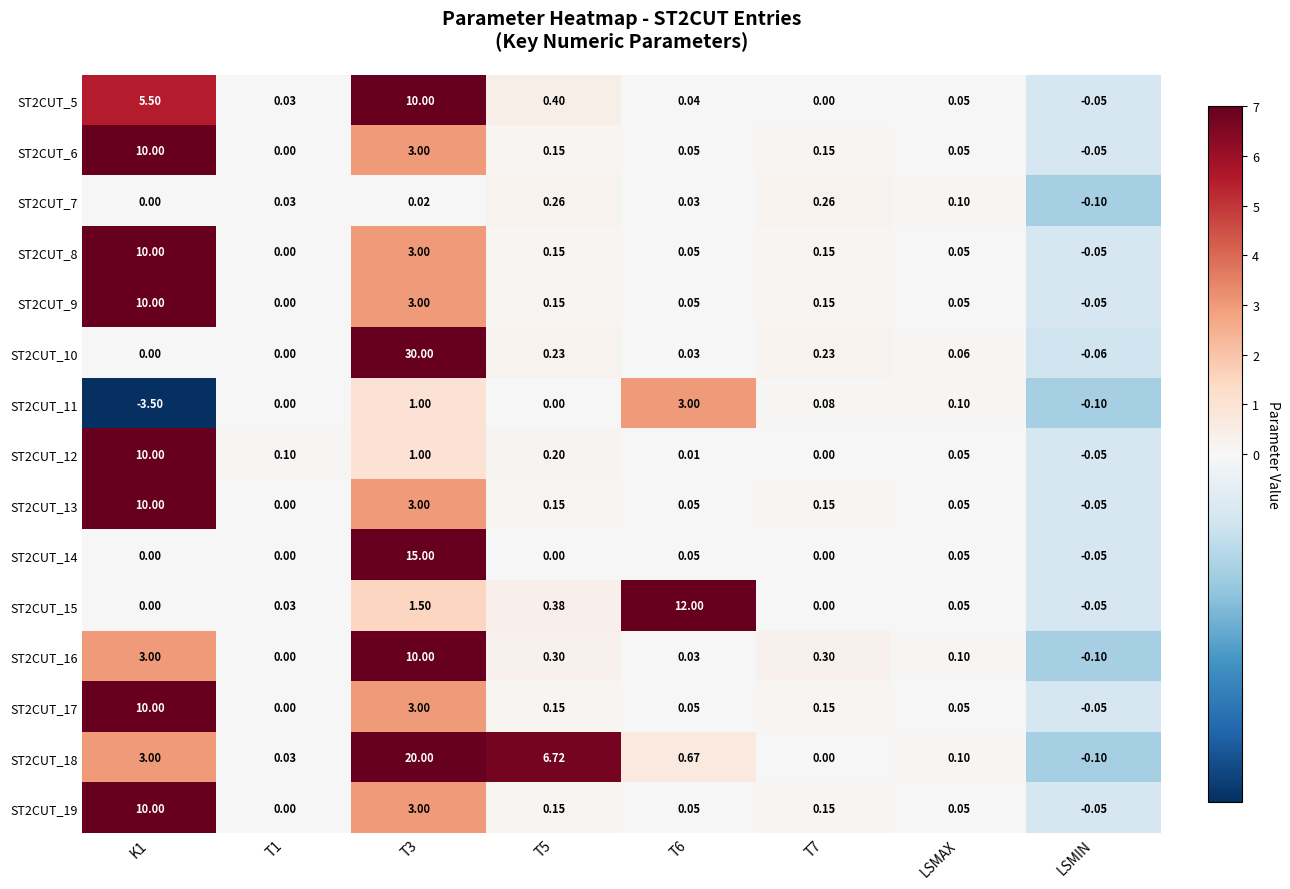

At which category is the sum across all series the highest?

T3